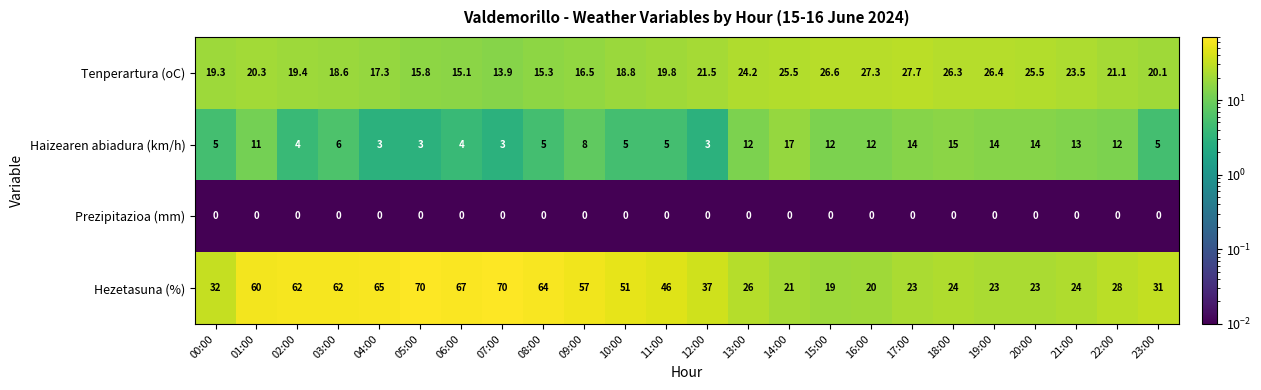

Read the Tenperartura (oC) value at 23:00.

20.1